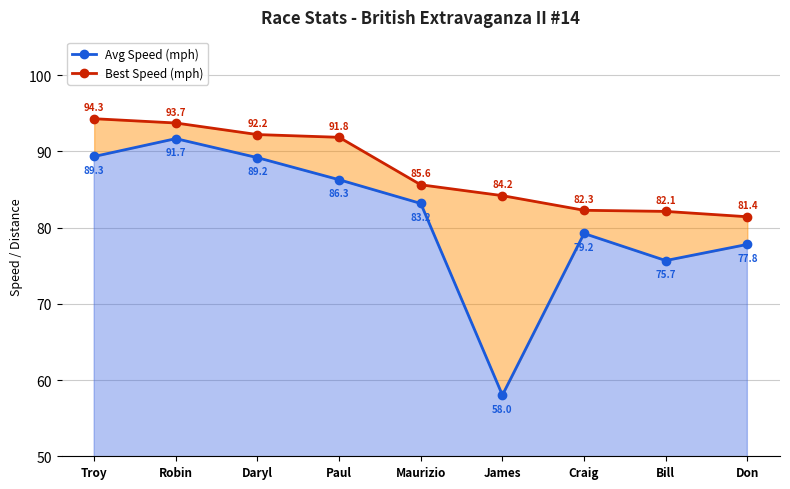

What is the value of the Avg Speed (mph) point at the 7th from the left?

79.2